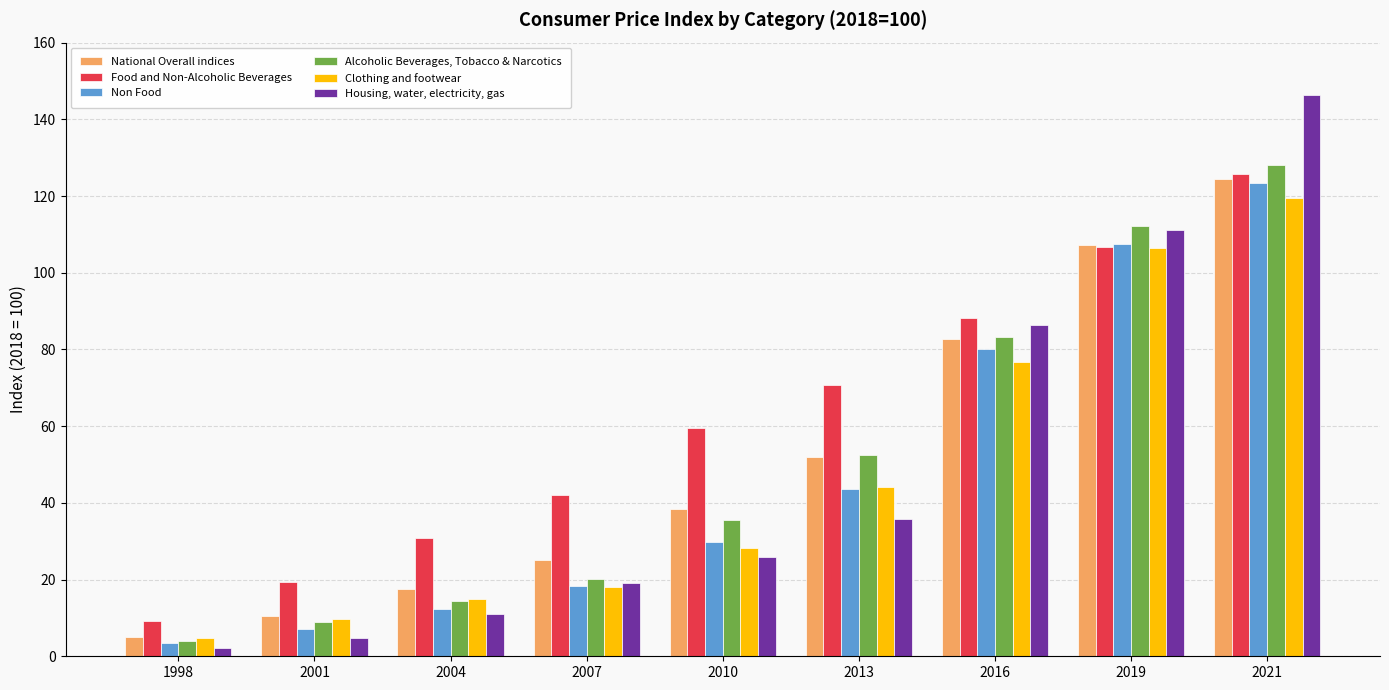

What is the total value across all series at 2007?

142.6